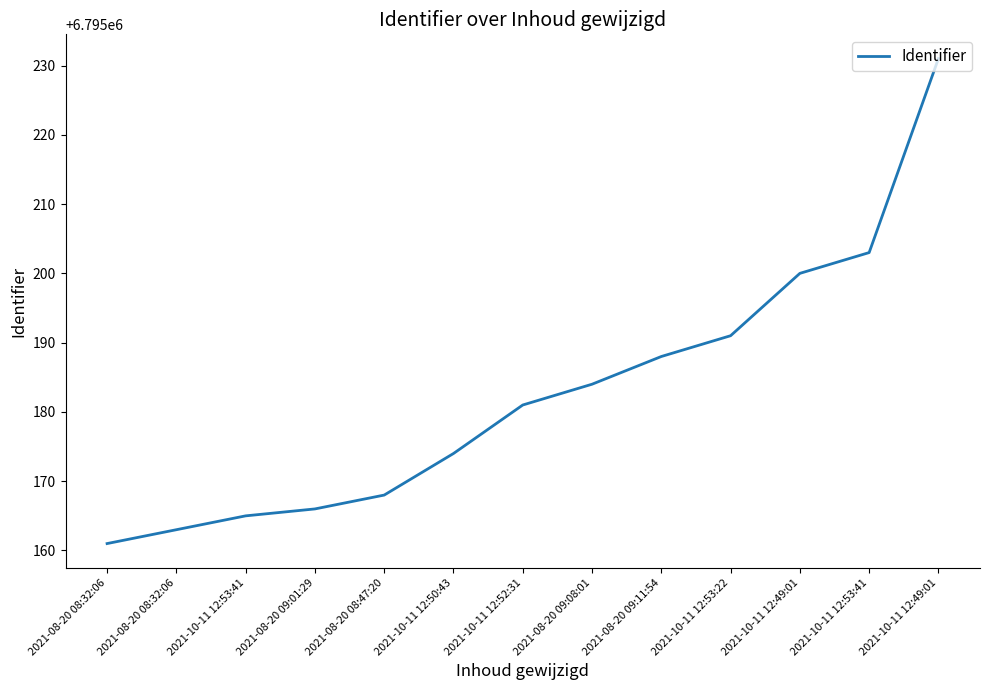

How many lines are shown in the chart?

1